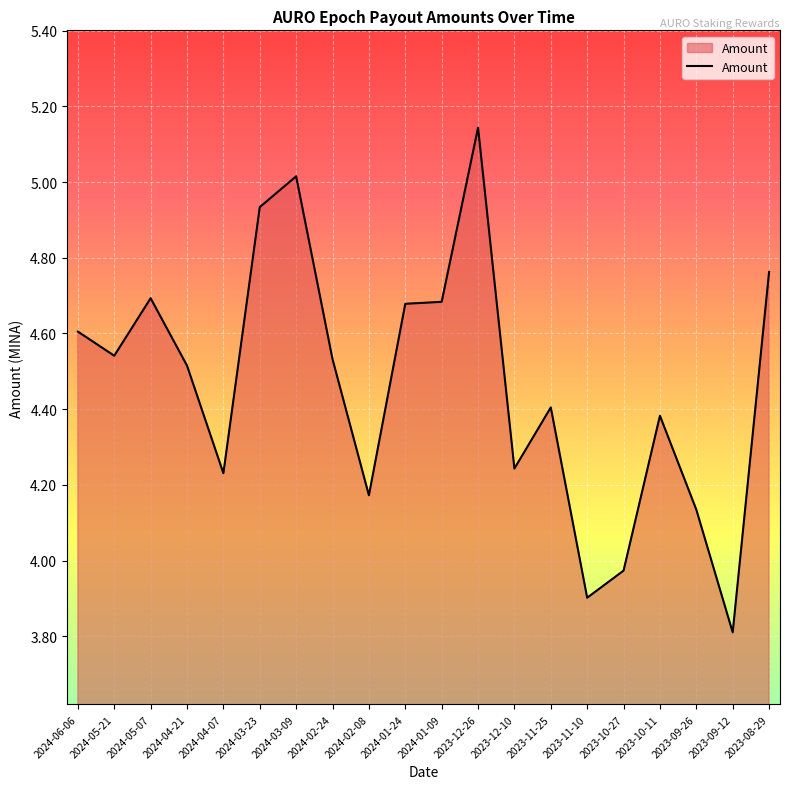

What is the change in value from 2023-10-27 to 2023-10-11?

+0.4